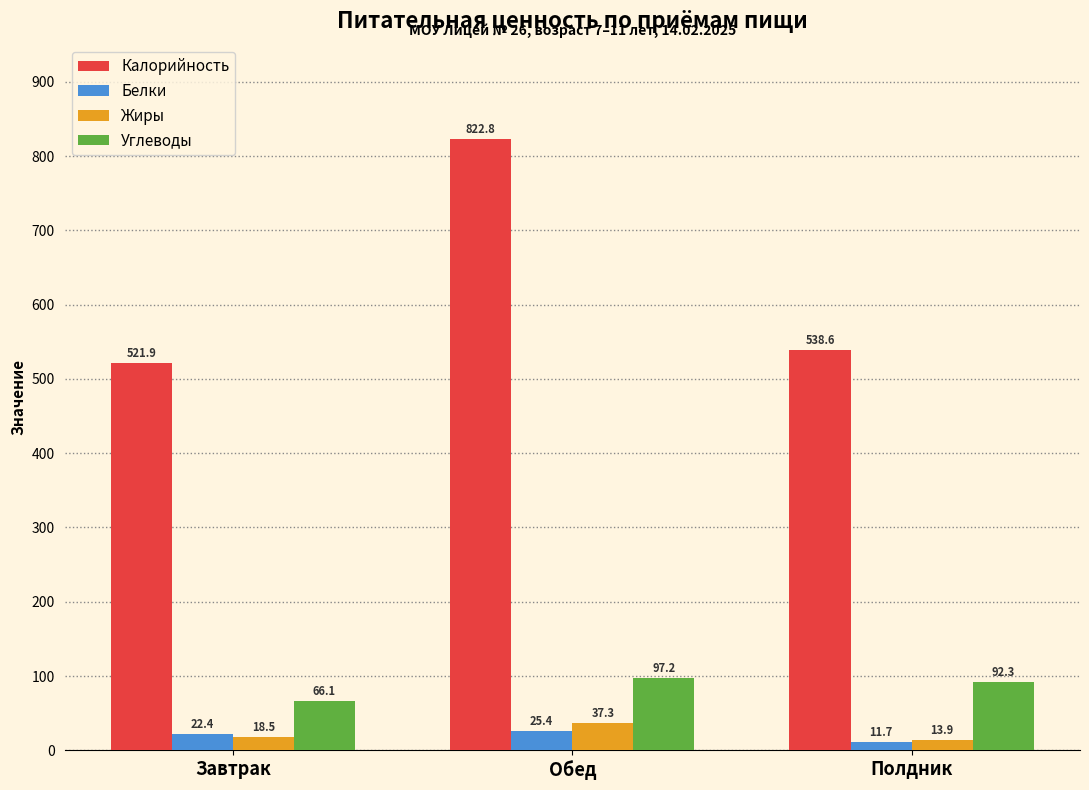

Reading left to right, transcribe all the data shown in this chart.

Калорийность: Завтрак=521.9	Обед=822.8	Полдник=538.6
Белки: Завтрак=22.4	Обед=25.4	Полдник=11.7
Жиры: Завтрак=18.5	Обед=37.3	Полдник=13.9
Углеводы: Завтрак=66.1	Обед=97.2	Полдник=92.3